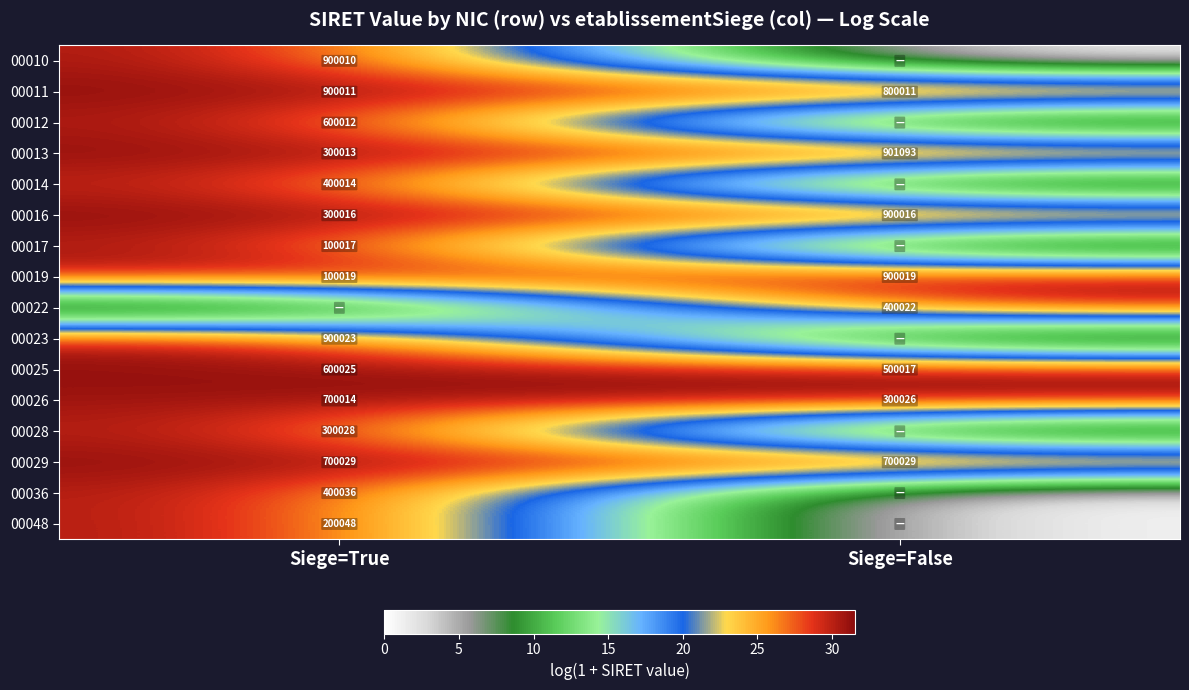

Read the 00016 value at Siege=True, to the nearest 100.

300000